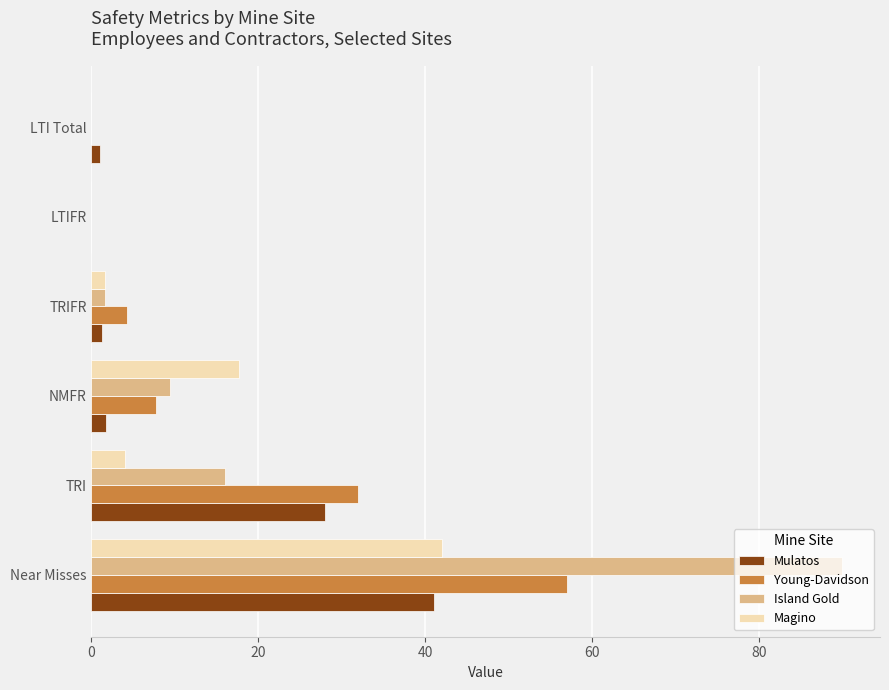

How many values in Mulatos are above zero?

5